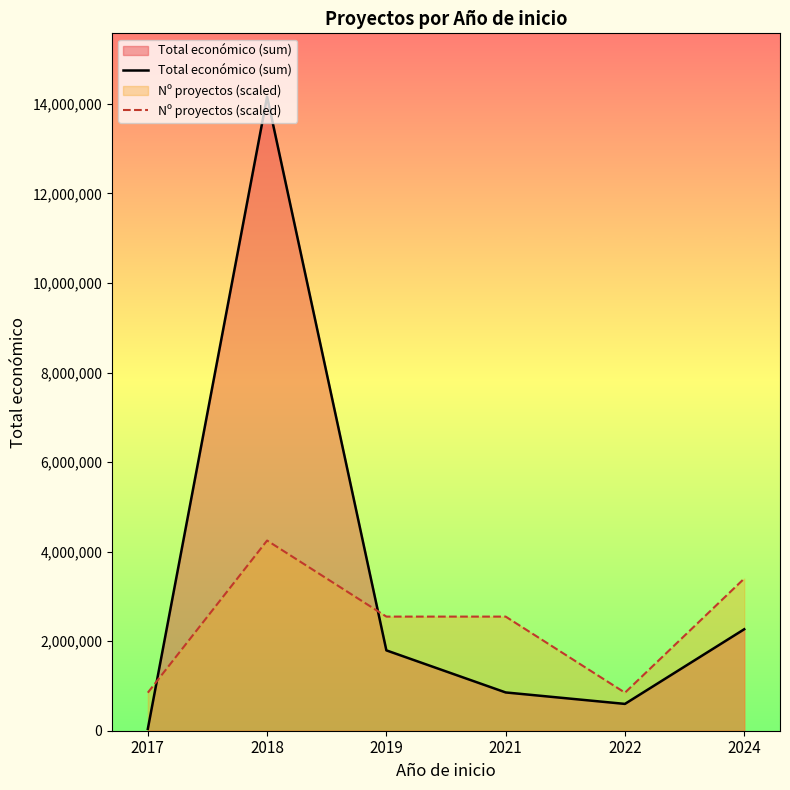

What is the spread (max minus min) of values at 2022?

250632.1